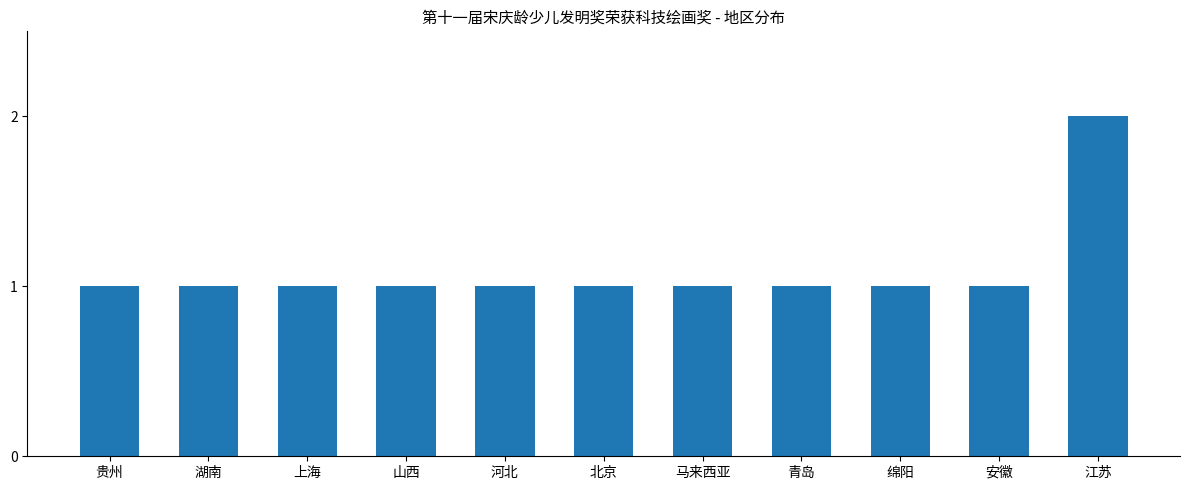

How many data points does each series have?

11